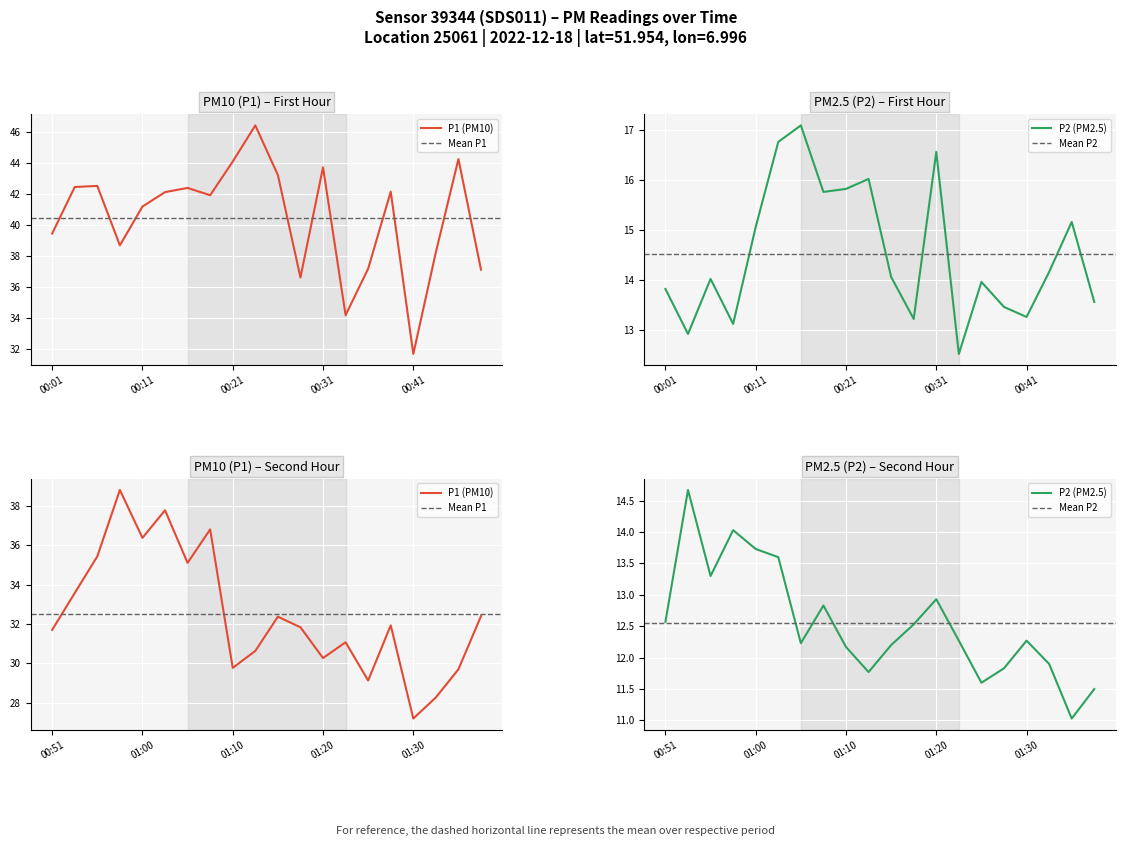

Which series has the widest spread of values?

P1